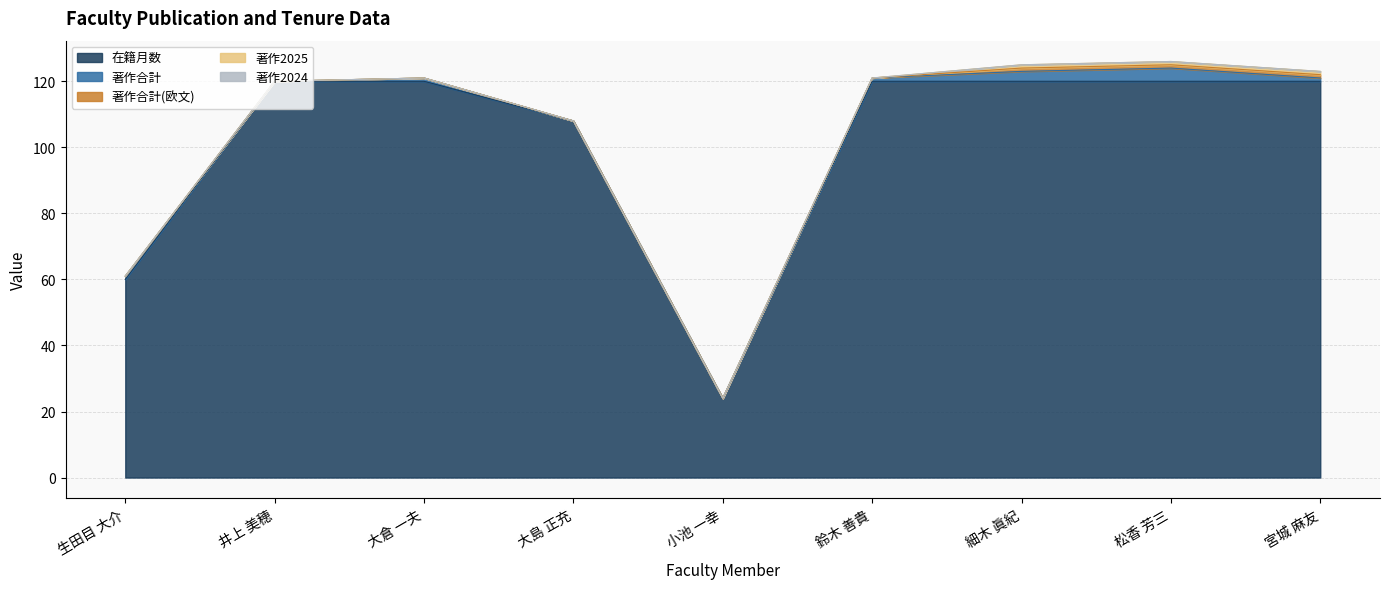

Is the value of 著作合計 at 宮城 麻友 greater than the value of 著作2025 at 大島 正充?

Yes